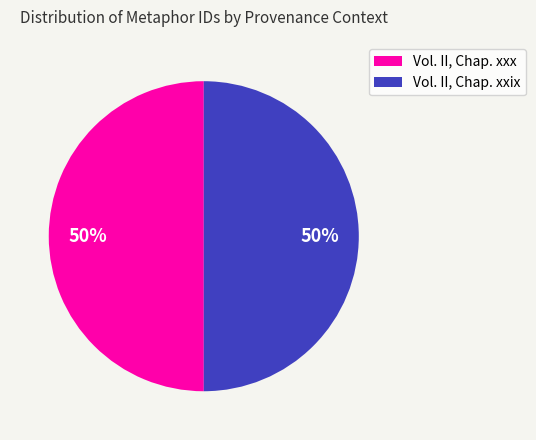

What percentage is the Vol. II, Chap. xxix slice, to the nearest percent?

50%